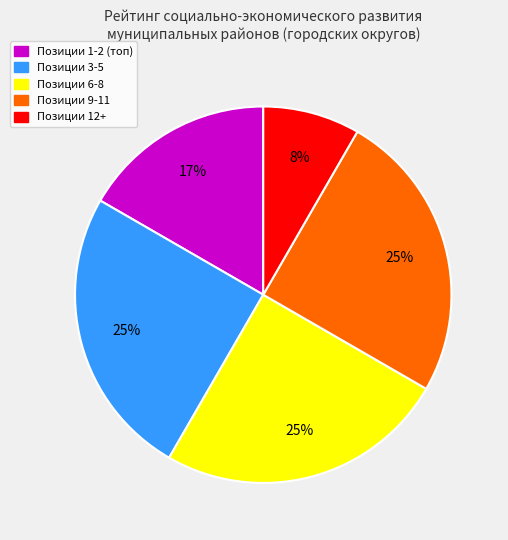

Is there any slice that represents more than half of the pie?

No